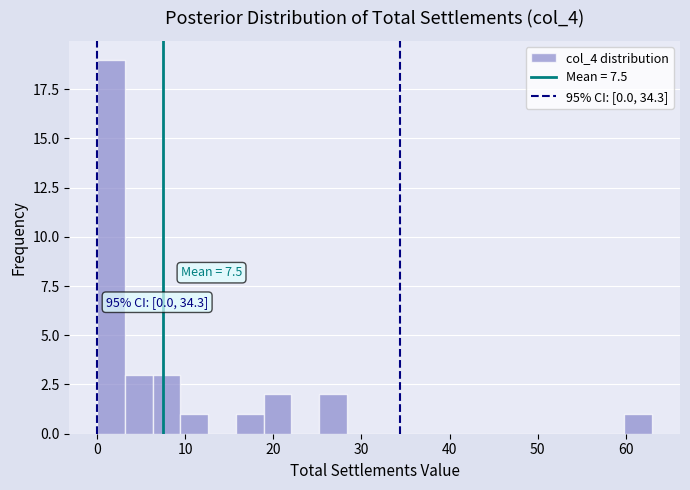

Read against the x-axis, roughly where is the centre of the tallest bar?

2